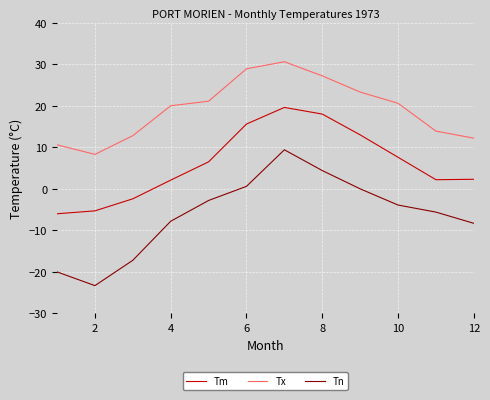

What is the minimum value for Tm?

-6.0